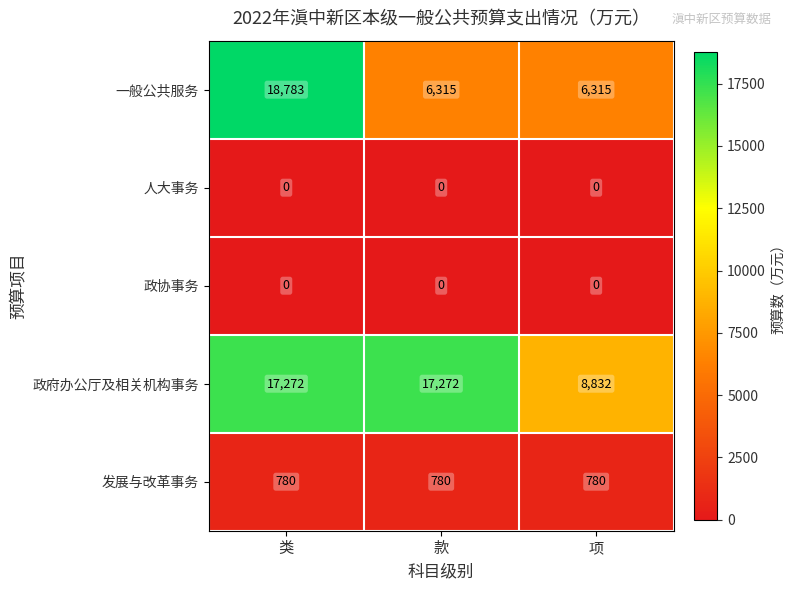

Which series changed the most between 款 and 项?

政府办公厅及相关机构事务